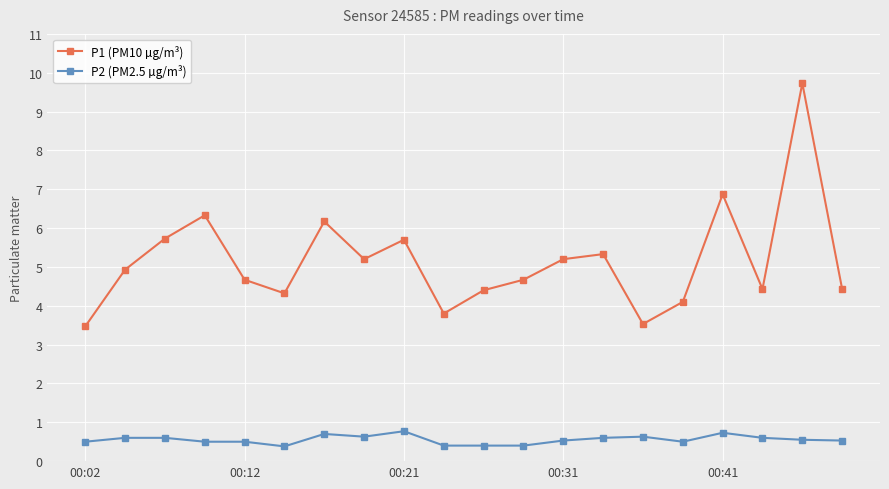

What is the difference between the second highest and second lowest values in the P1 (PM10 µg/m³) series?

3.3